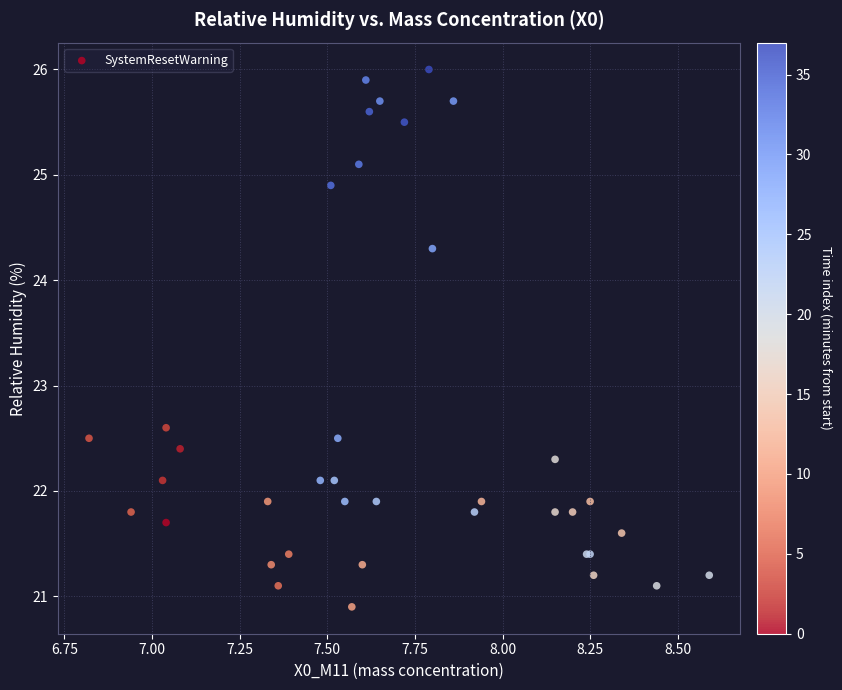

What Y value in the scatter plot is closest to 23?

22.6